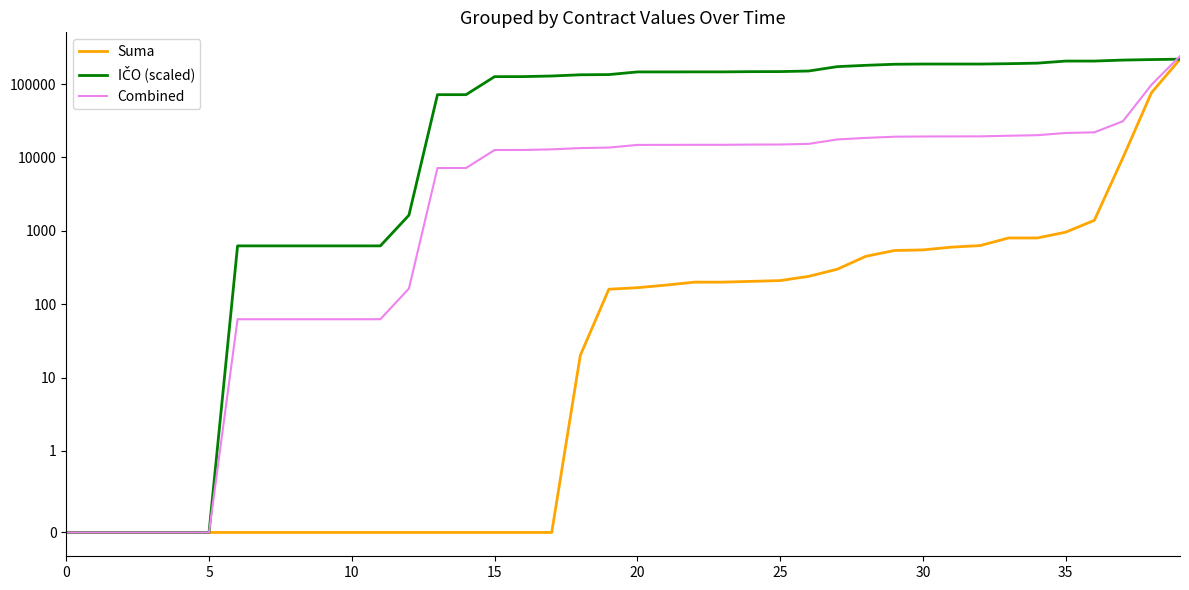

True or false: IČO (scaled) and Suma cross at least once.

False